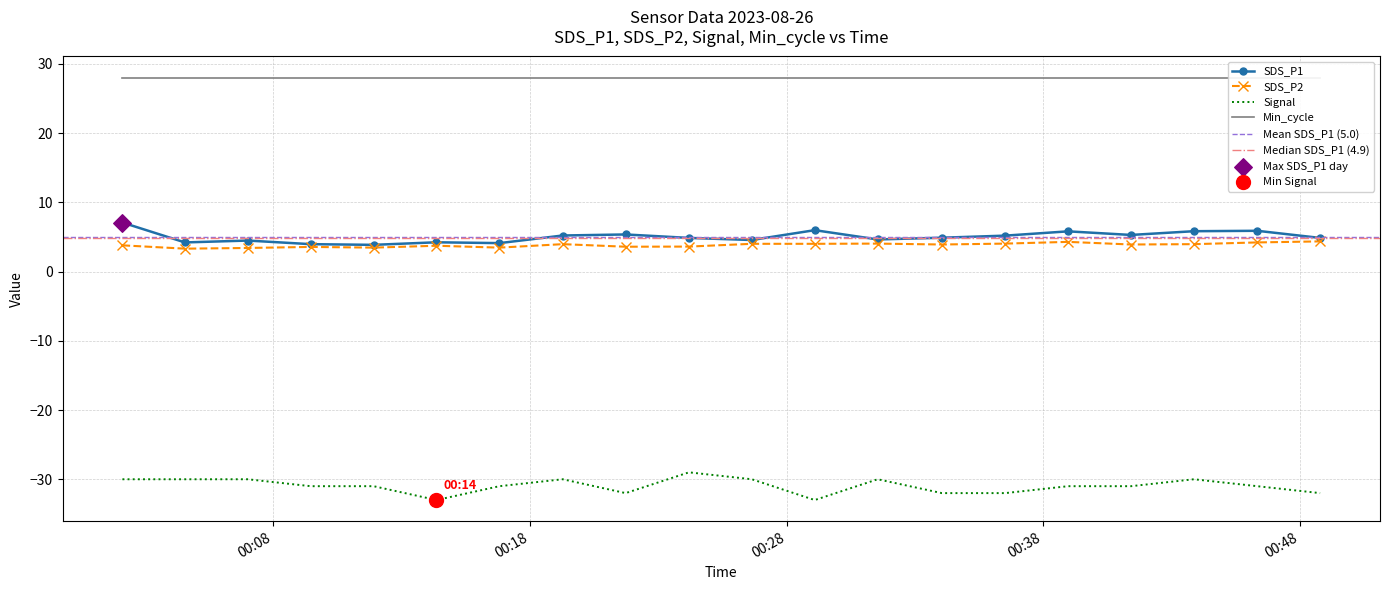

Is the value of Signal at 2023/08/26 00:31:33 greater than the value of SDS_P1 at 2023/08/26 00:48:47?

No